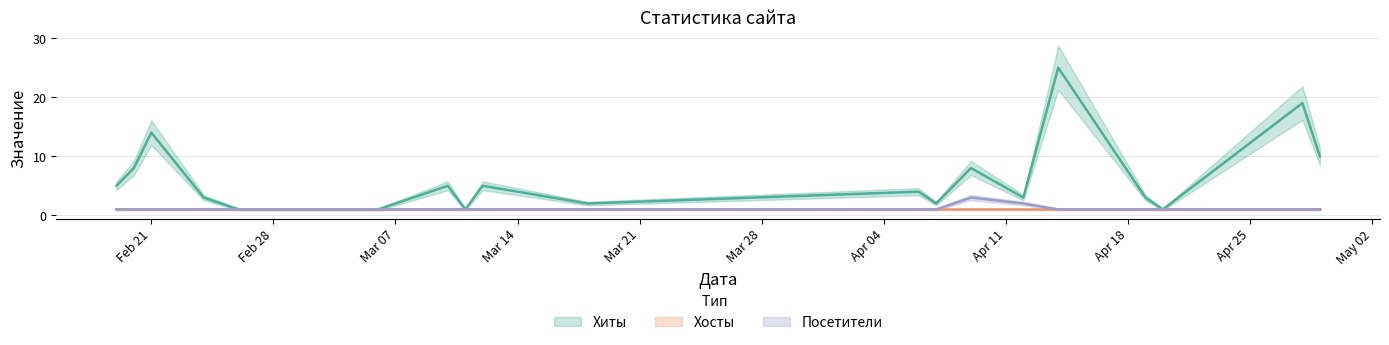

Which series has the widest spread of values?

Хиты